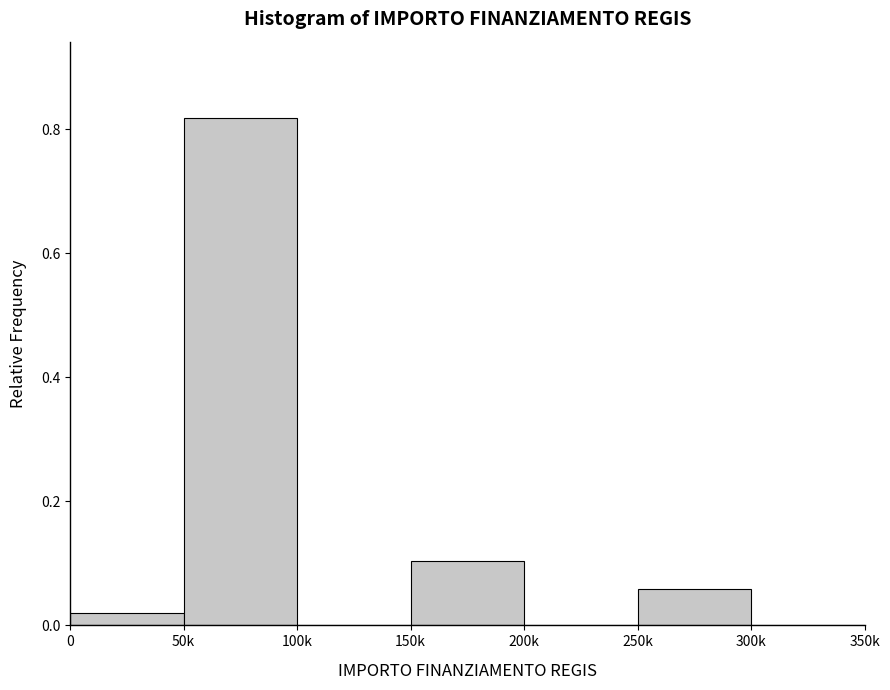

Between 250k and 50k, which is larger?

50k